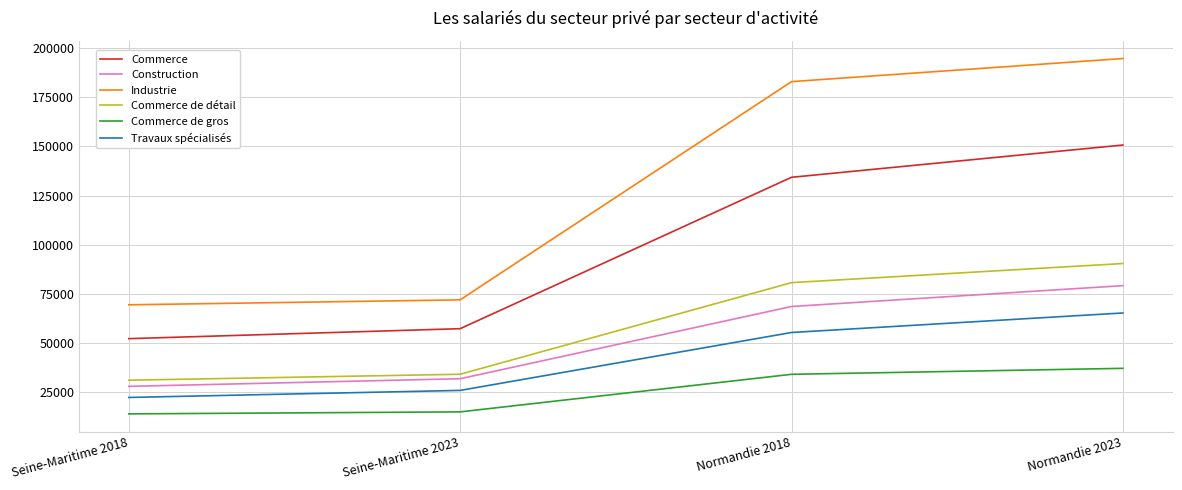

The value of Commerce de détail at Normandie 2023 is 90447. True or false?

True